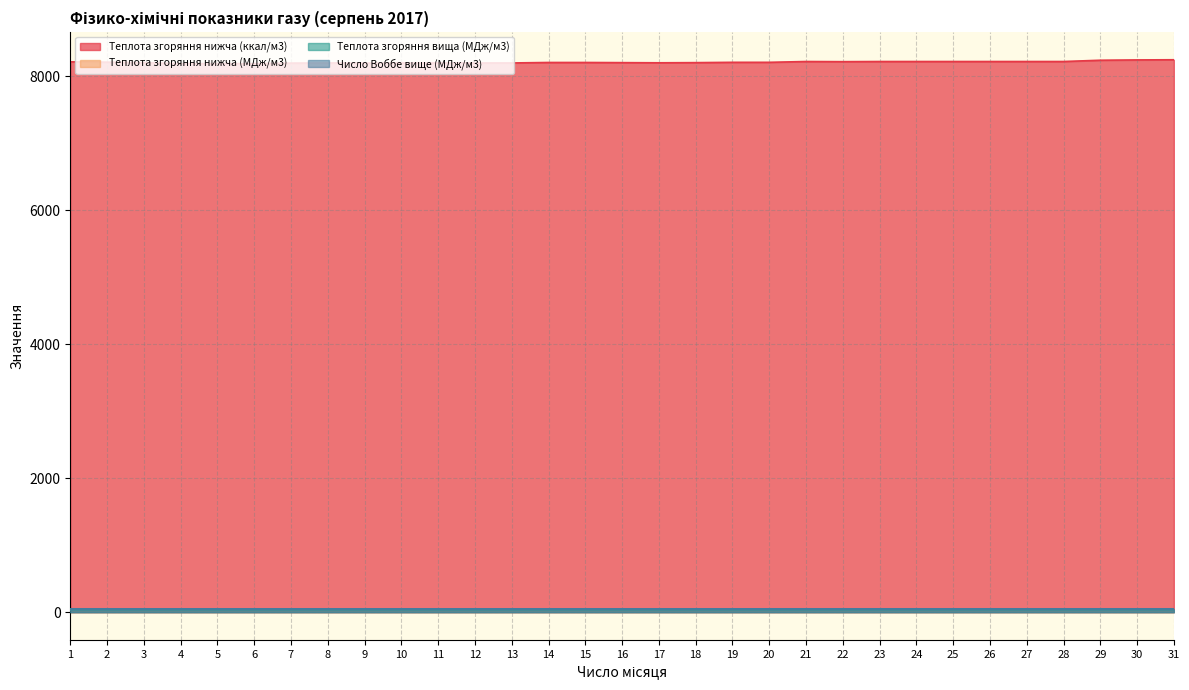

Reading left to right, transcribe all the data shown in this chart.

Теплота згоряння нижча (ккал/м3): 1=8211.5	2=8206.7	3=8199.6	4=8185.2	5=8185.2	6=8185.2	7=8192.4	8=8194.8	9=8192.4	10=8194.8	11=8194.8	12=8194.8	13=8194.8	14=8202.0	15=8202.0	16=8199.6	17=8197.2	18=8199.6	19=8204.4	20=8204.4	21=8216.3	22=8213.9	23=8216.3	24=8216.3	25=8216.3	26=8216.3	27=8216.3	28=8216.3	29=8235.4	30=8240.2	31=8242.6
Теплота згоряння нижча (МДж/м3): 1=34.4	2=34.4	3=34.3	4=34.3	5=34.3	6=34.3	7=34.3	8=34.3	9=34.3	10=34.3	11=34.3	12=34.3	13=34.3	14=34.3	15=34.3	16=34.3	17=34.3	18=34.3	19=34.4	20=34.4	21=34.4	22=34.4	23=34.4	24=34.4	25=34.4	26=34.4	27=34.4	28=34.4	29=34.5	30=34.5	31=34.5
Теплота згоряння вища (МДж/м3): 1=38.1	2=38.1	3=38.1	4=38.0	5=38.0	6=38.0	7=38.0	8=38.0	9=38.0	10=38.0	11=38.0	12=38.0	13=38.0	14=38.1	15=38.1	16=38.1	17=38.0	18=38.1	19=38.1	20=38.1	21=38.1	22=38.1	23=38.1	24=38.1	25=38.1	26=38.1	27=38.1	28=38.1	29=38.2	30=38.2	31=38.2
Число Воббе вище (МДж/м3): 1=49.9	2=49.9	3=49.9	4=49.9	5=49.9	6=49.9	7=49.9	8=49.9	9=49.9	10=49.9	11=49.9	12=49.9	13=49.9	14=49.9	15=49.9	16=49.9	17=49.9	18=49.9	19=49.9	20=49.9	21=49.9	22=49.9	23=49.9	24=49.9	25=49.9	26=49.9	27=49.9	28=49.9	29=50.0	30=50.0	31=50.0